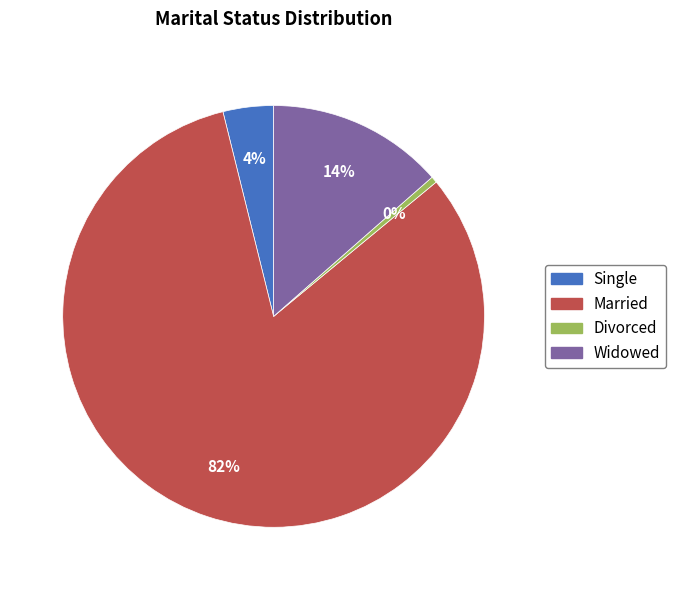

Which category has the smallest portion of the pie?

Divorced